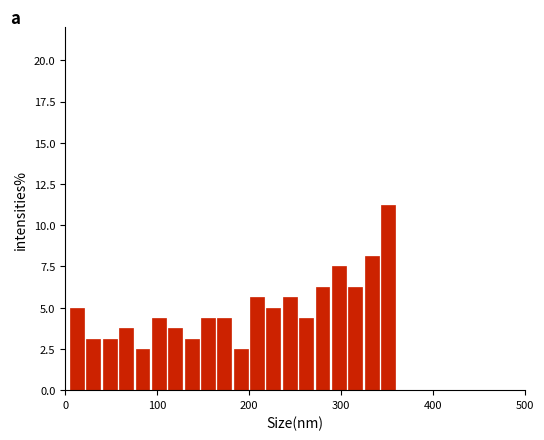

Read against the x-axis, roughly where is the centre of the tallest bar?

350